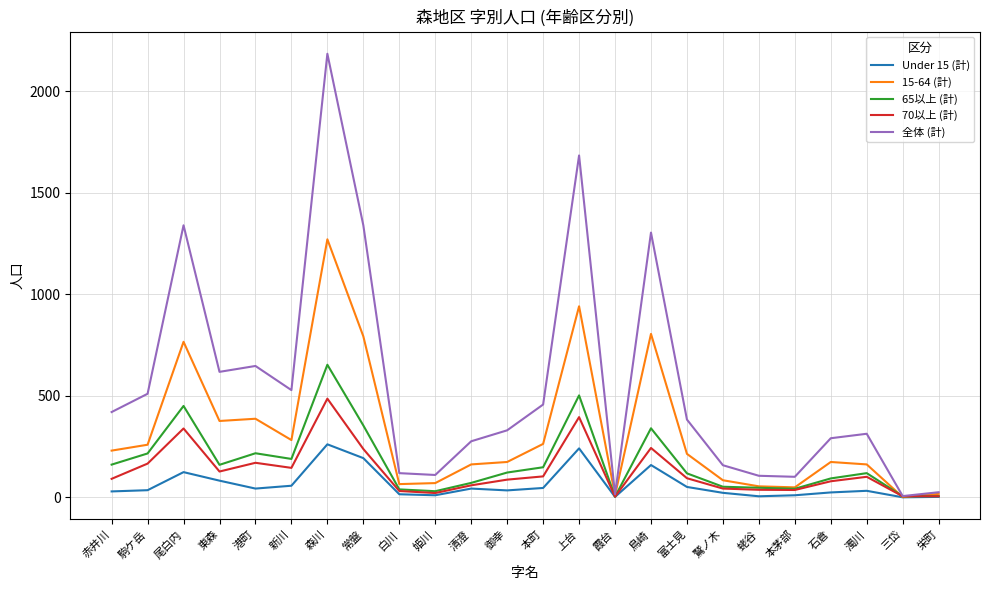

What is the difference between the second highest and minimum values in the 15-64 (計) series?

940